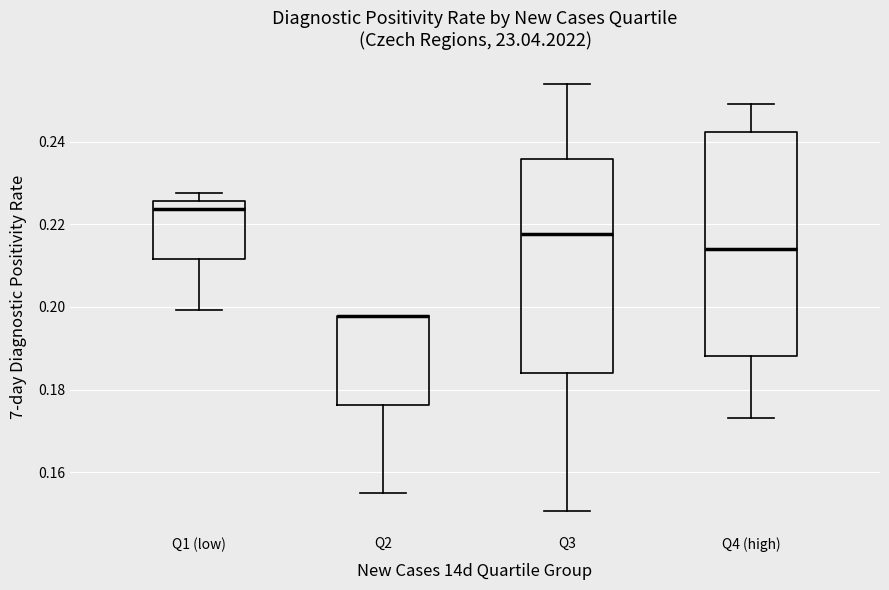

Where is the lower edge of the box for Q1 (low) on the y-axis? The values are not printed on the chart, so give them approximately, as read against the axis.

0.212